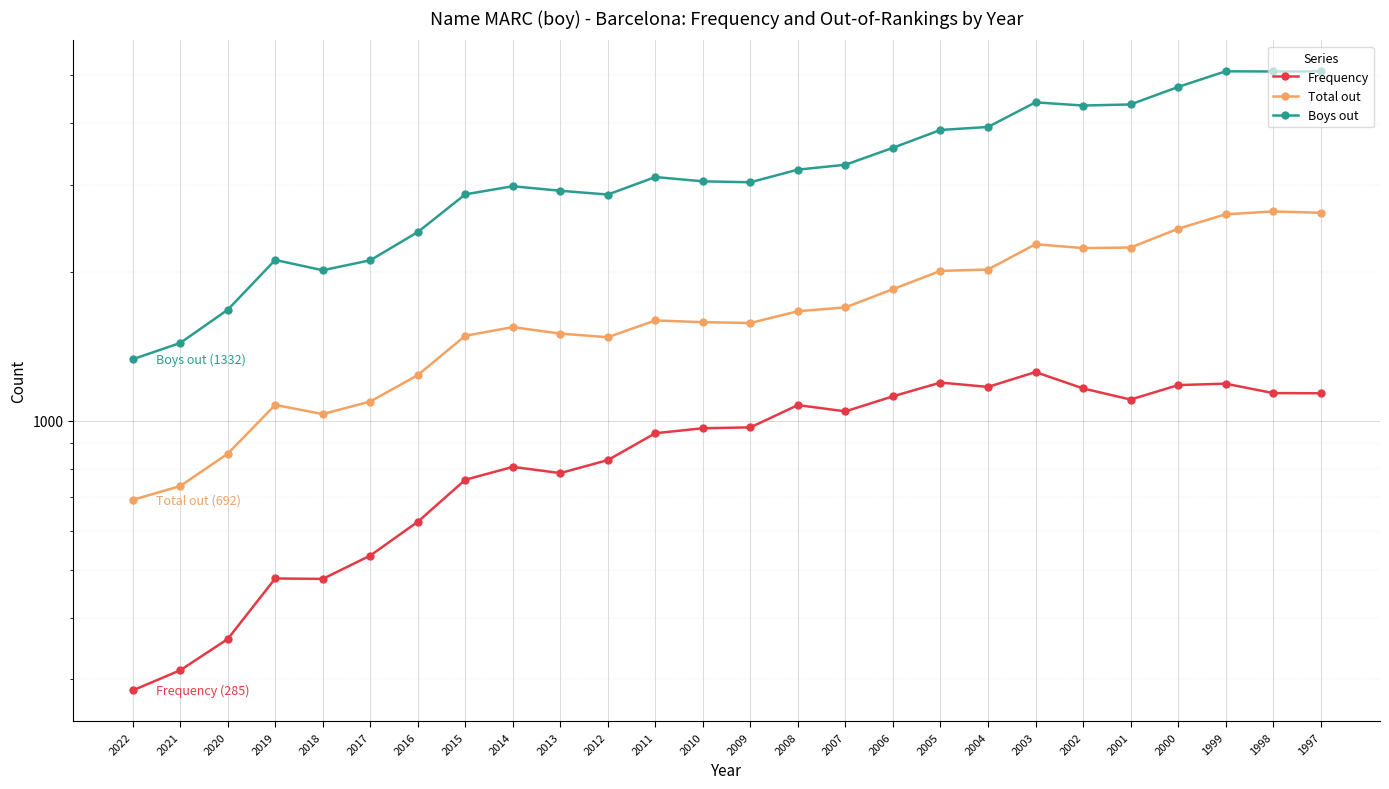

True or false: Frequency has a value of 1446 at 2007.

False